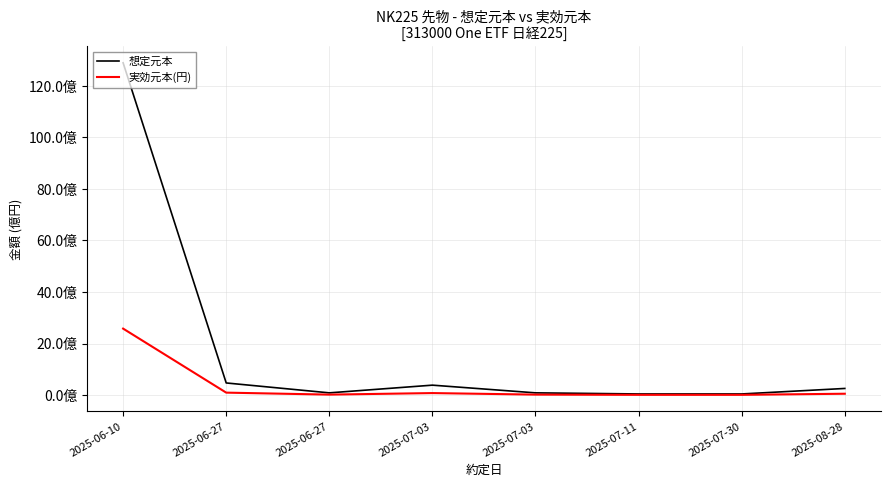

What is the label of the 6th point from the right?

2025-06-27